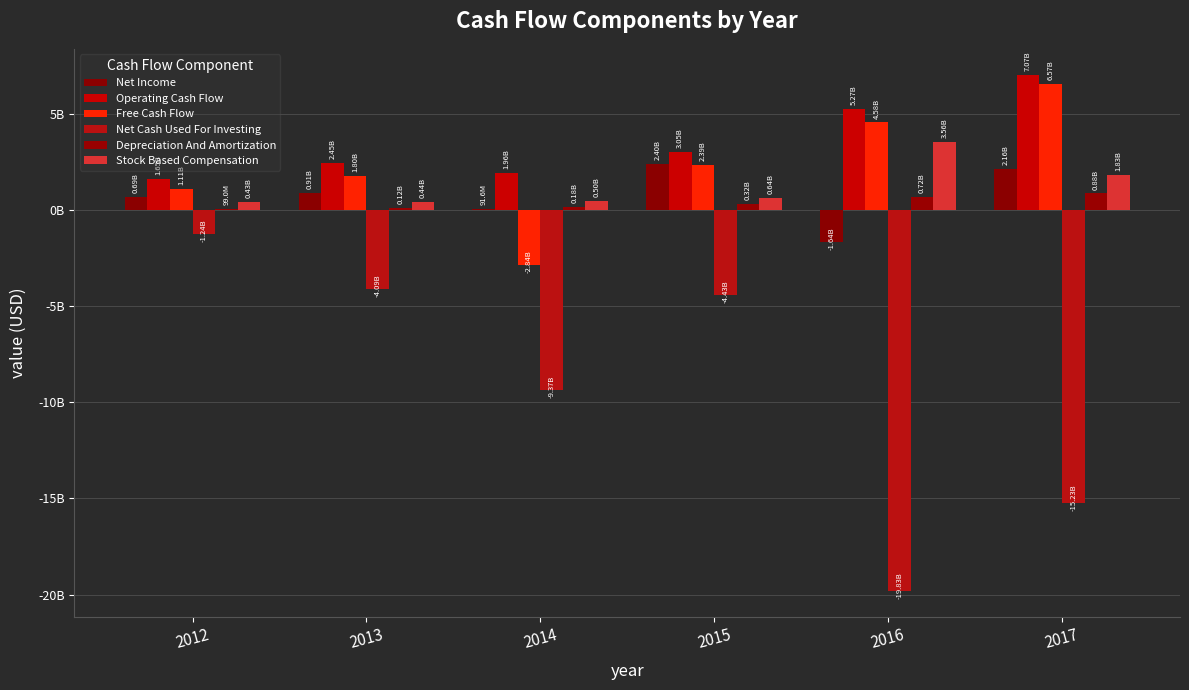

Are the bars horizontal?

No